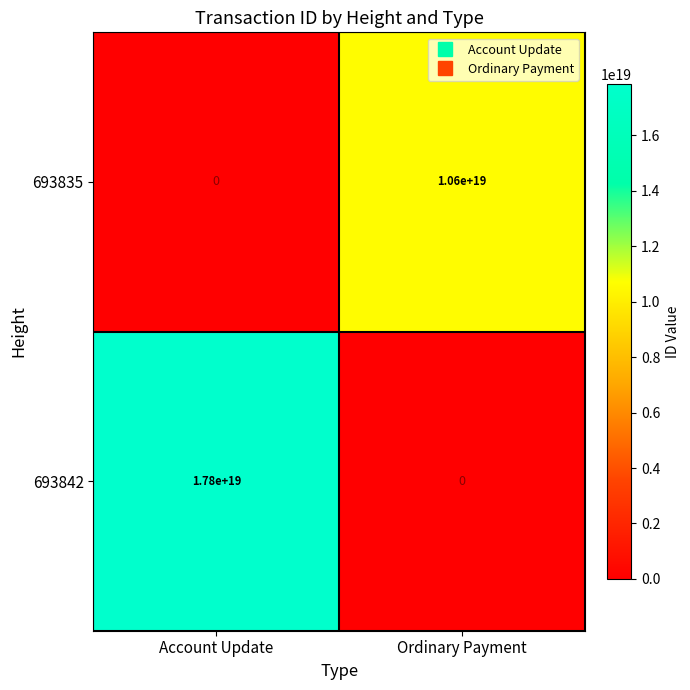

The 693835 series shows 10600000000000000000 at Ordinary Payment. True or false?

True